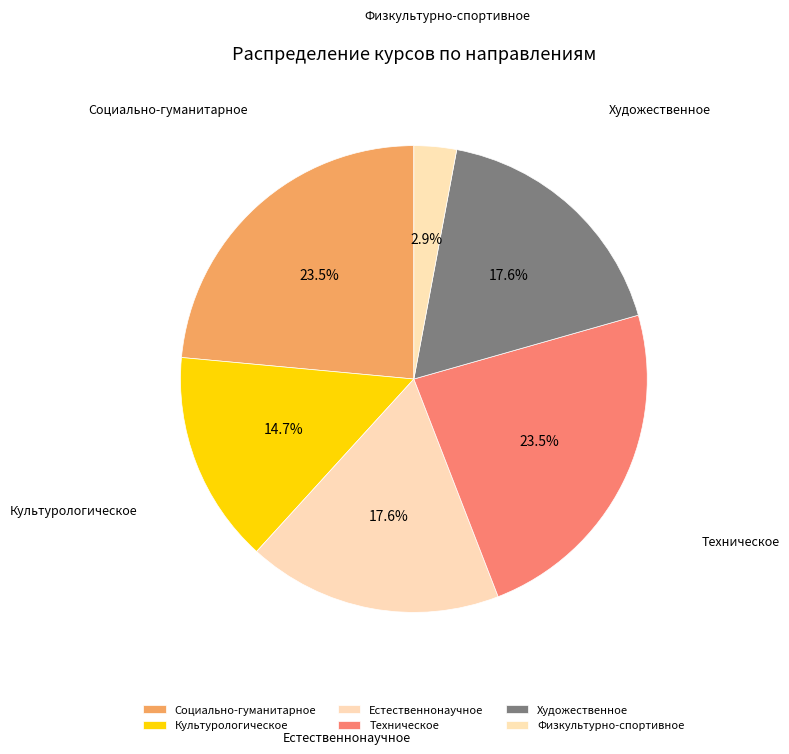

Which category has the smallest portion of the pie?

Физкультурно-спортивное